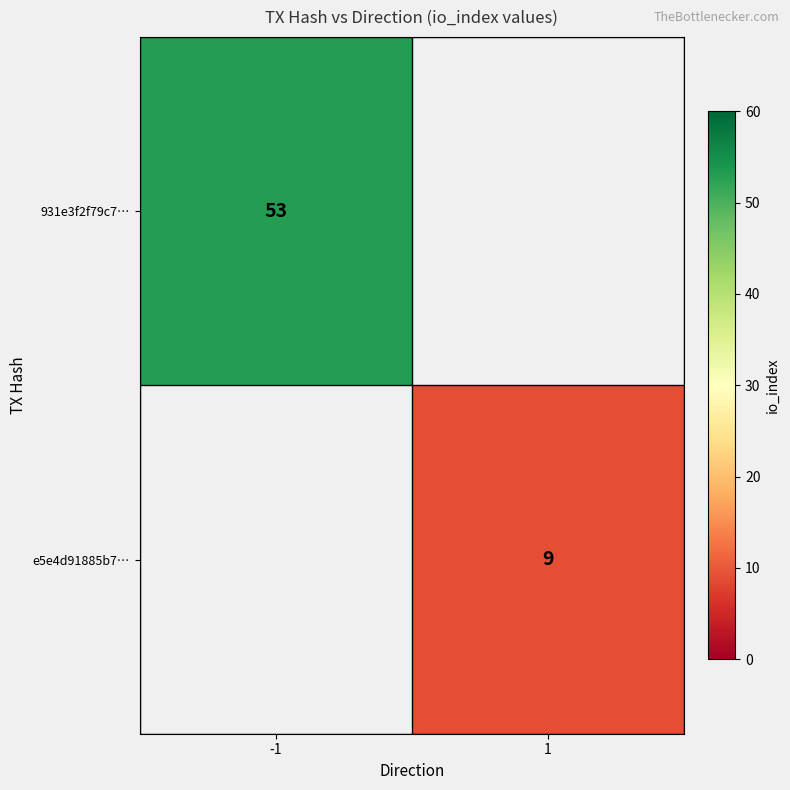

At how many categories does at least one series exceed 47?

1